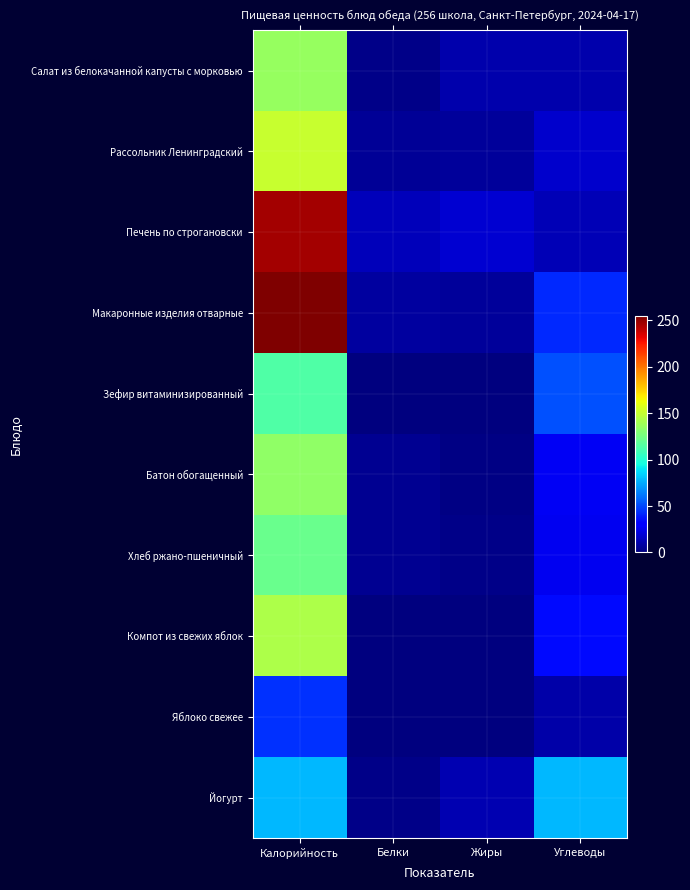

What is the total value across all series at Жиры?

56.5